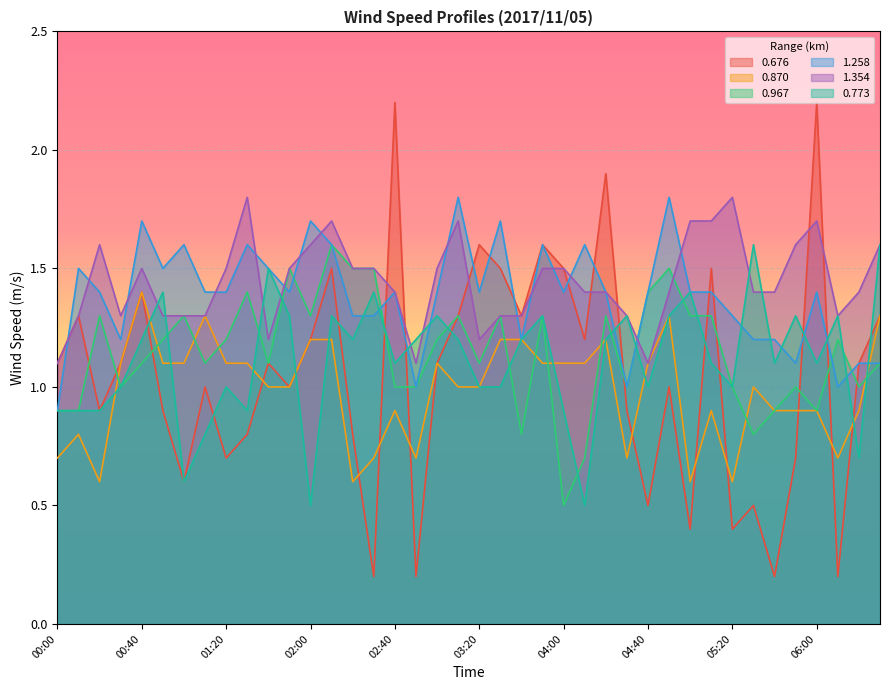

How many times do 0.773 and 0.967 cross each other?

13